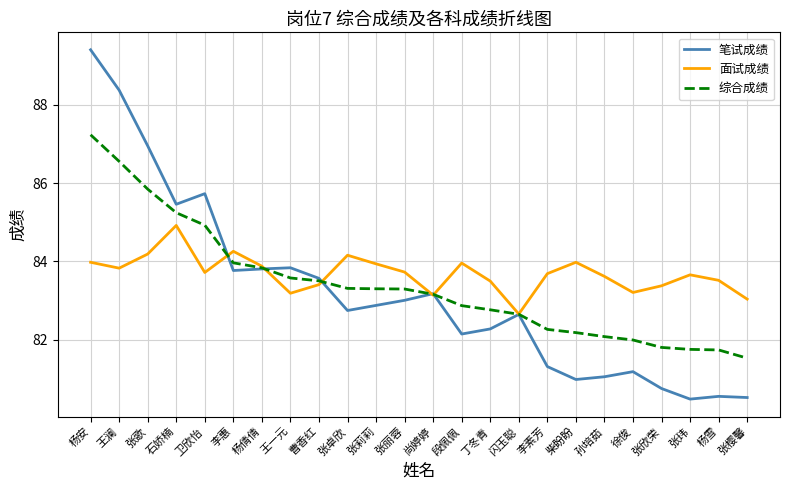

What is the total value across all series at 孙培茹?

246.8